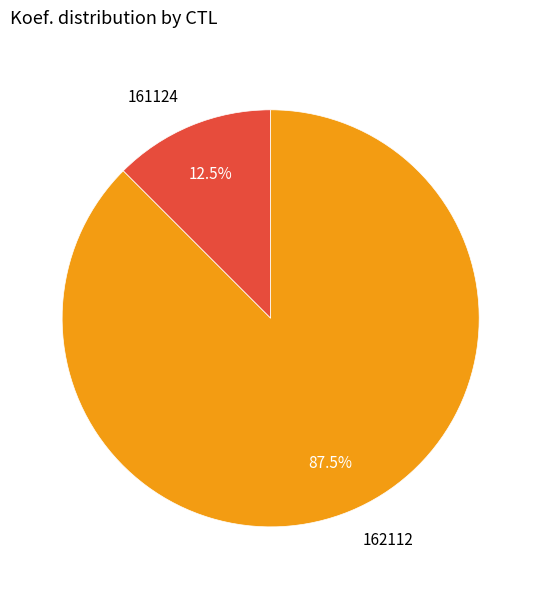

True or false: 161124 accounts for 19% of the total.

False